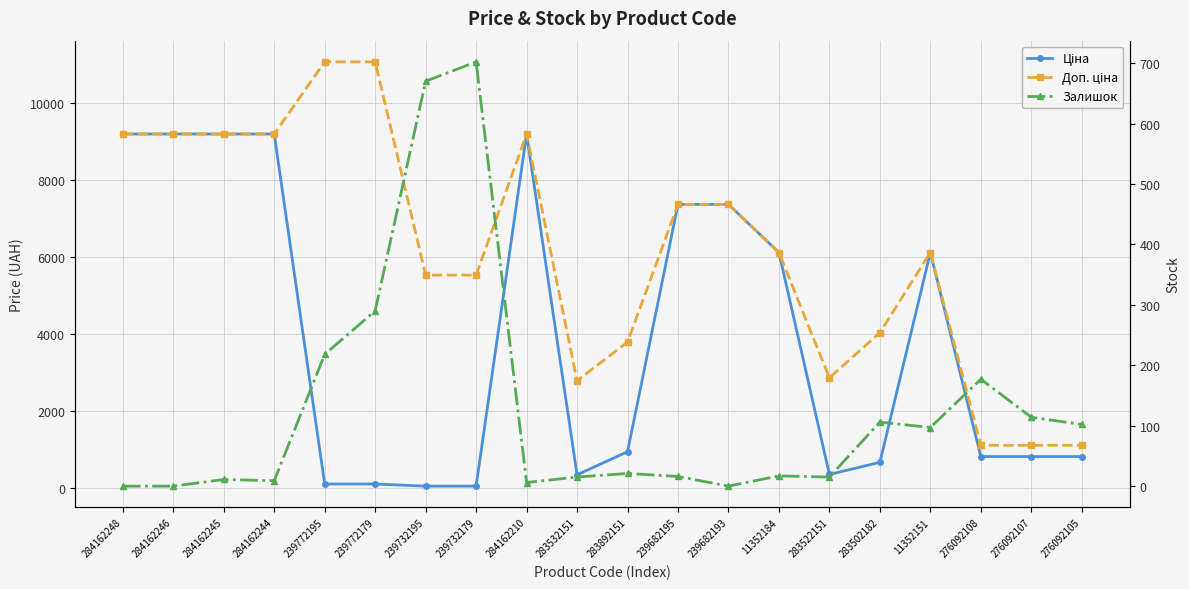

Which label corresponds to the largest value in the chart?

239772195